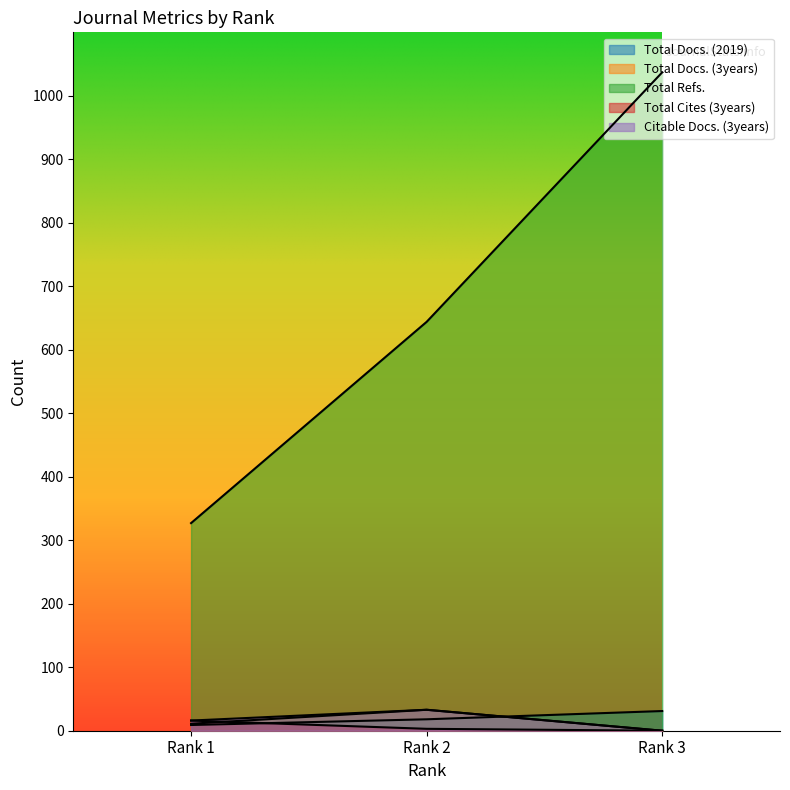

How many Total Cites (3years) values are between 0 and 16?

3